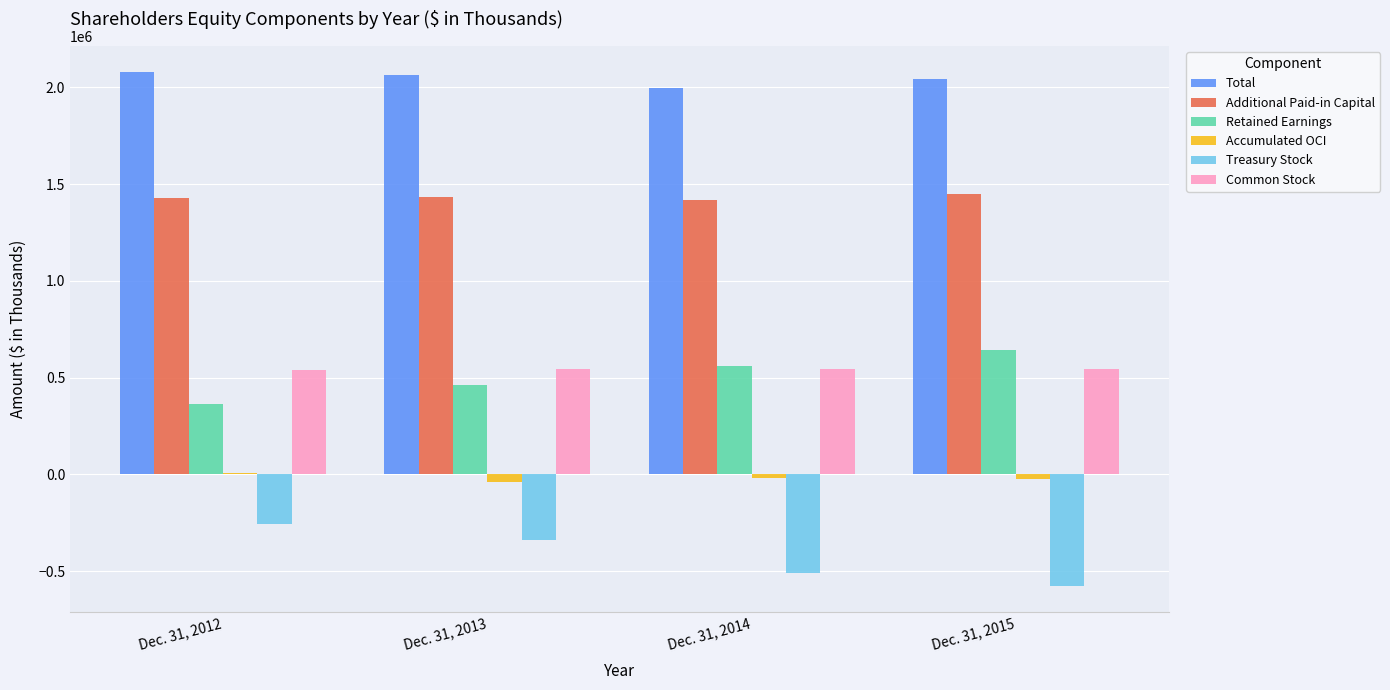

Are the bars horizontal?

No